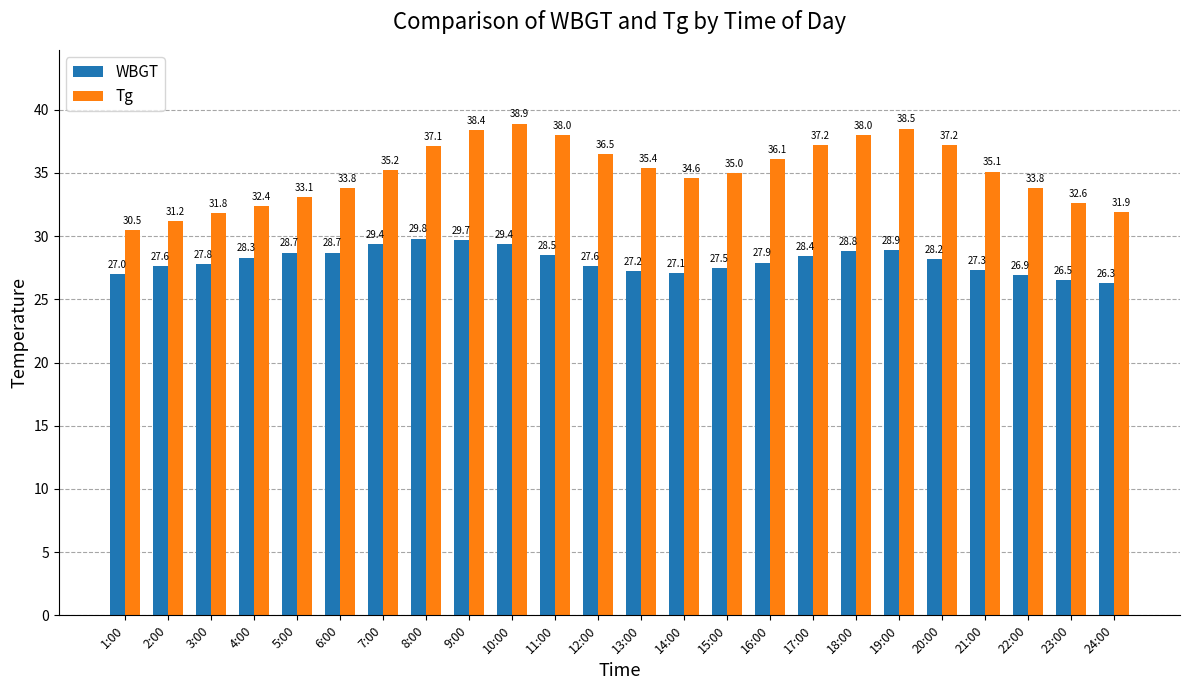

Reading right to left, transcribe all the data shown in this chart.

WBGT: 26.3	26.5	26.9	27.3	28.2	28.9	28.8	28.4	27.9	27.5	27.1	27.2	27.6	28.5	29.4	29.7	29.8	29.4	28.7	28.7	28.3	27.8	27.6	27.0
Tg: 31.9	32.6	33.8	35.1	37.2	38.5	38.0	37.2	36.1	35.0	34.6	35.4	36.5	38.0	38.9	38.4	37.1	35.2	33.8	33.1	32.4	31.8	31.2	30.5